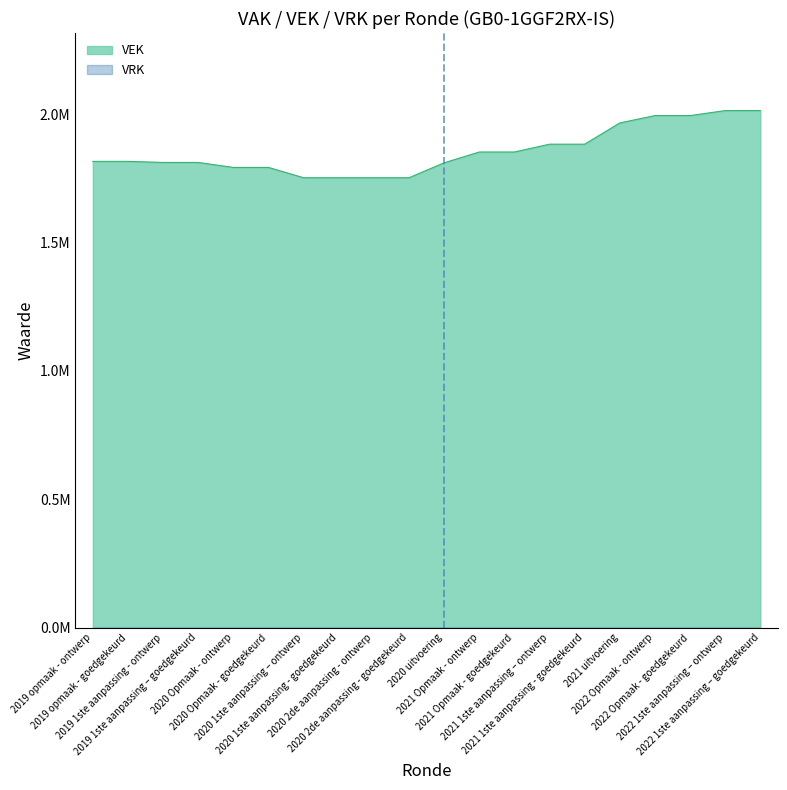

What is the average value?

1855435